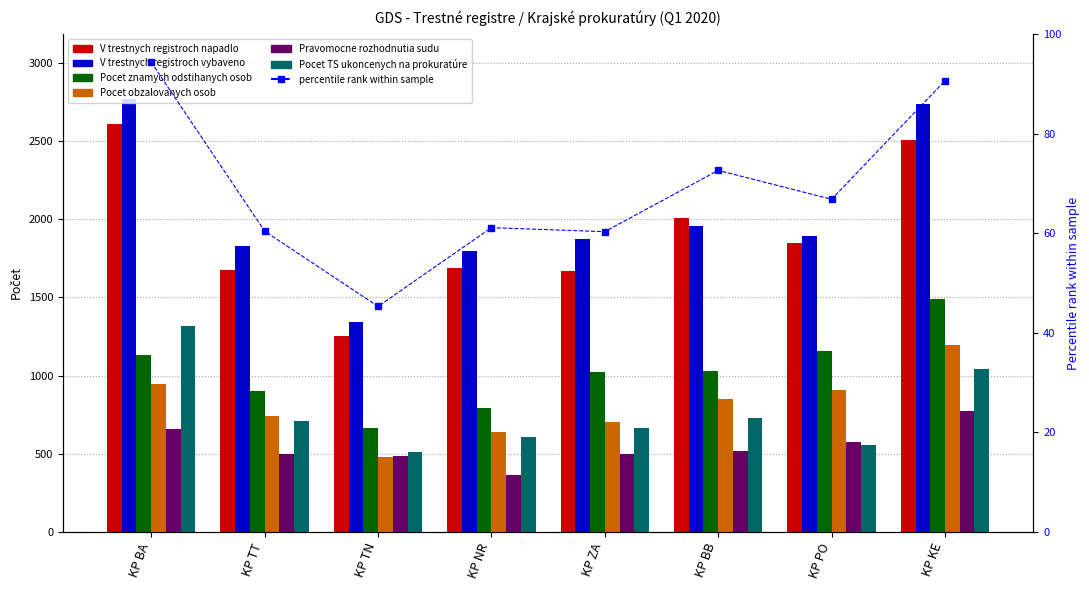

True or false: V trestnych registroch vybaveno has a value of 1955 at KP BB.

True